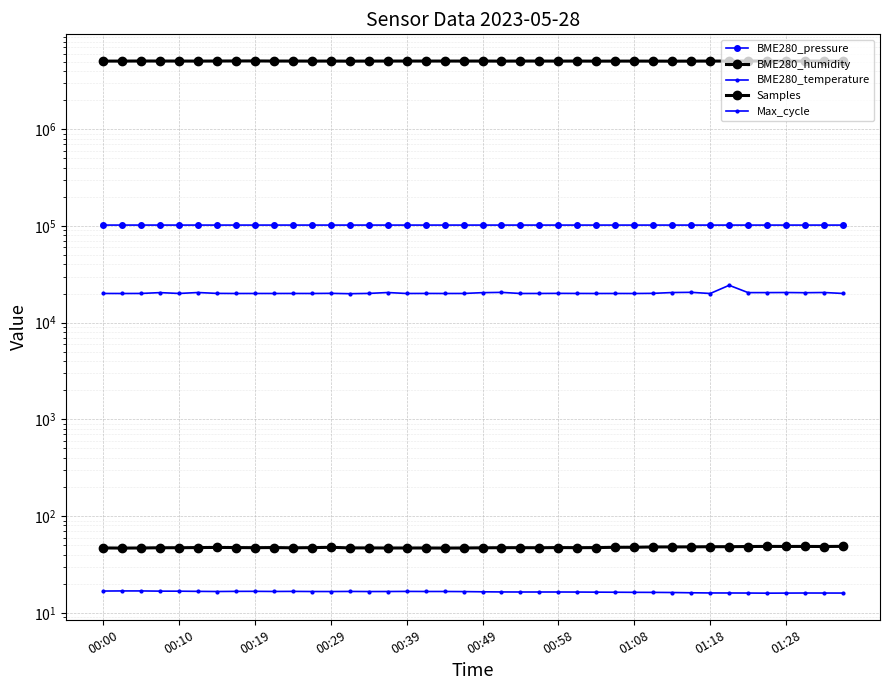

At how many categories does at least one series exceed 4302564?

40